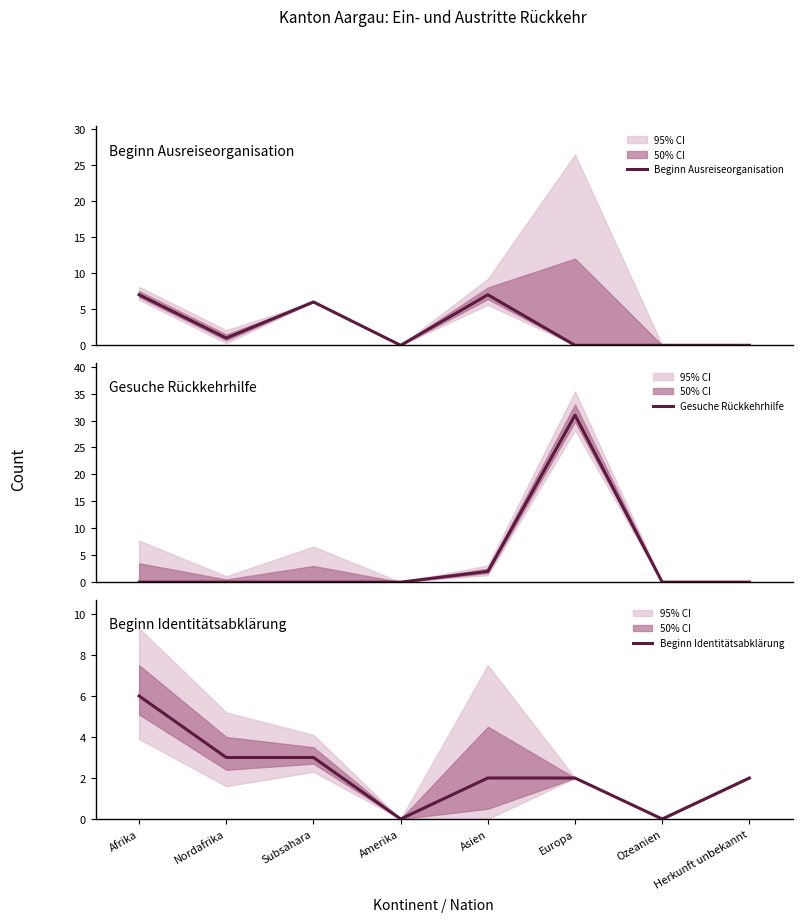

How many lines are shown in the chart?

3